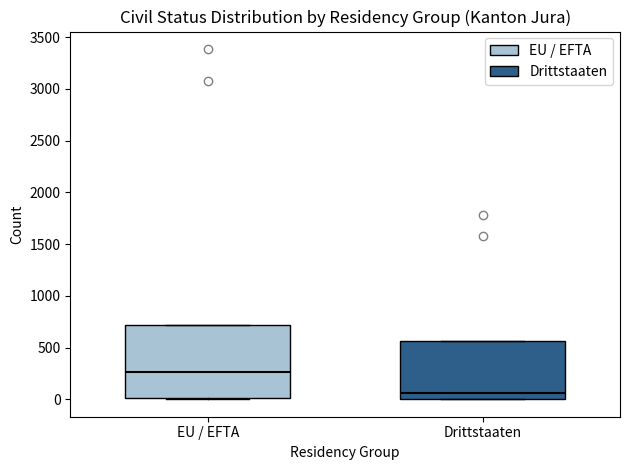

Comparing the boxes themselves (not the whiskers), which one is the tallest?

EU / EFTA